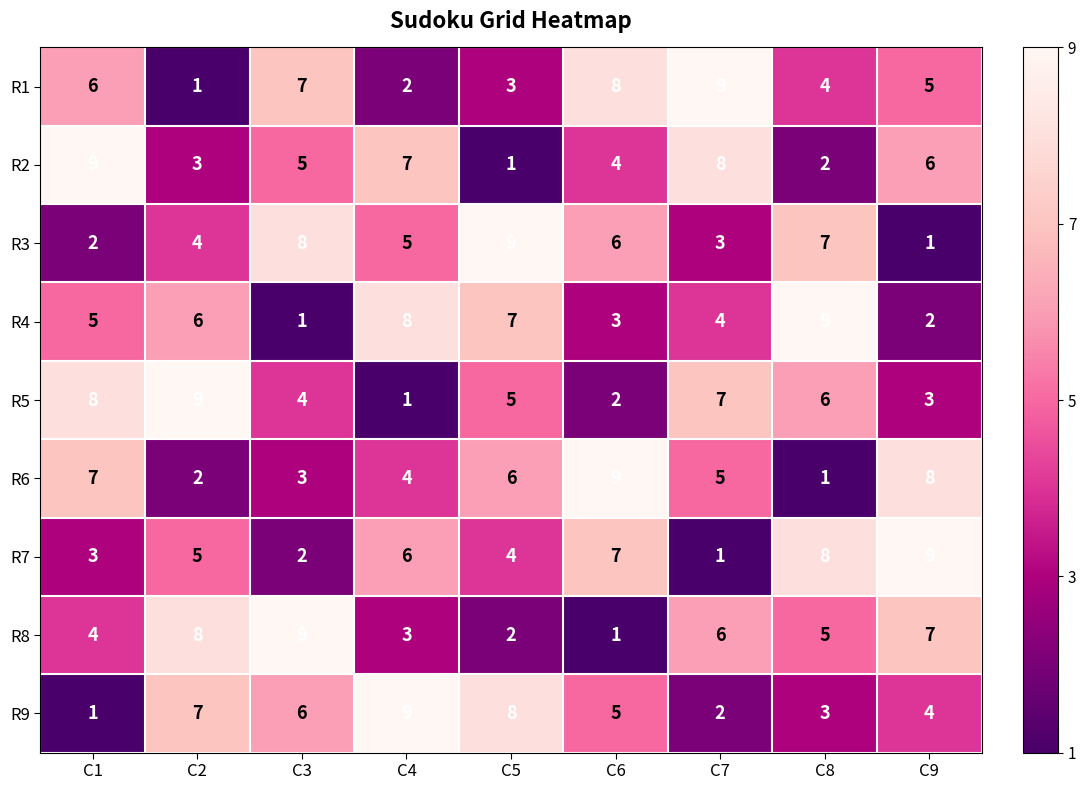

What is the total value across all series at C7?

45